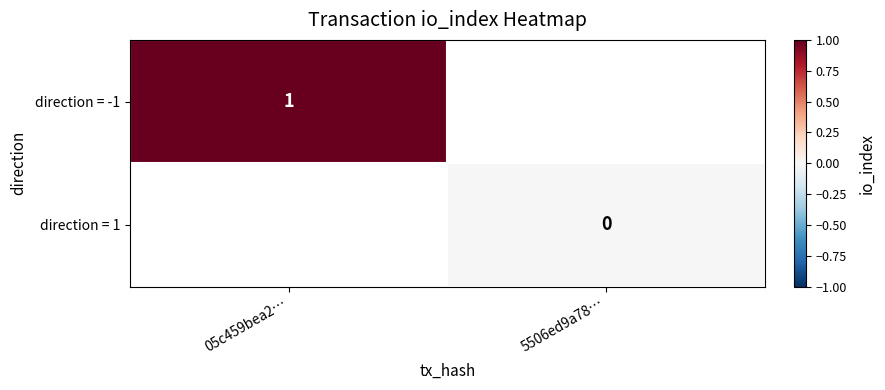

Is it true that direction = -1 equals 1 at 05c459bea2…?

True